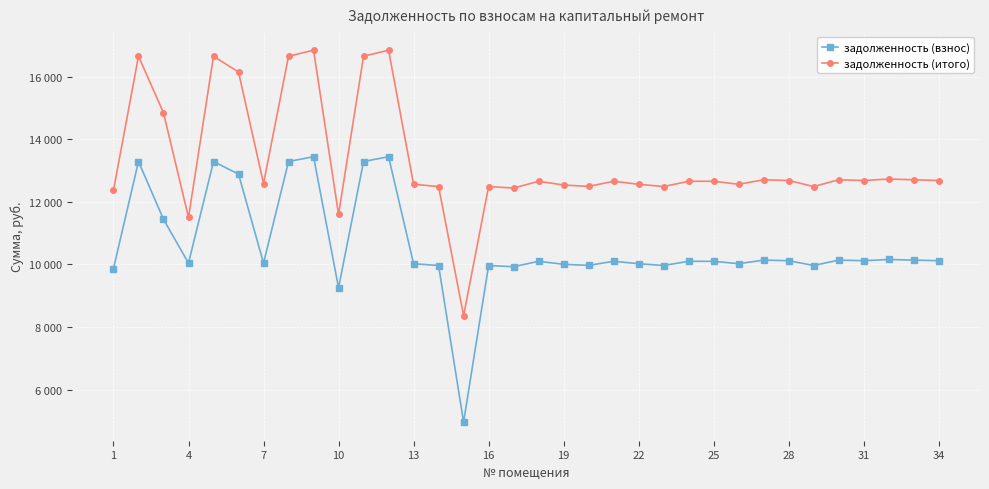

Is this an area chart (filled region under the line)?

No